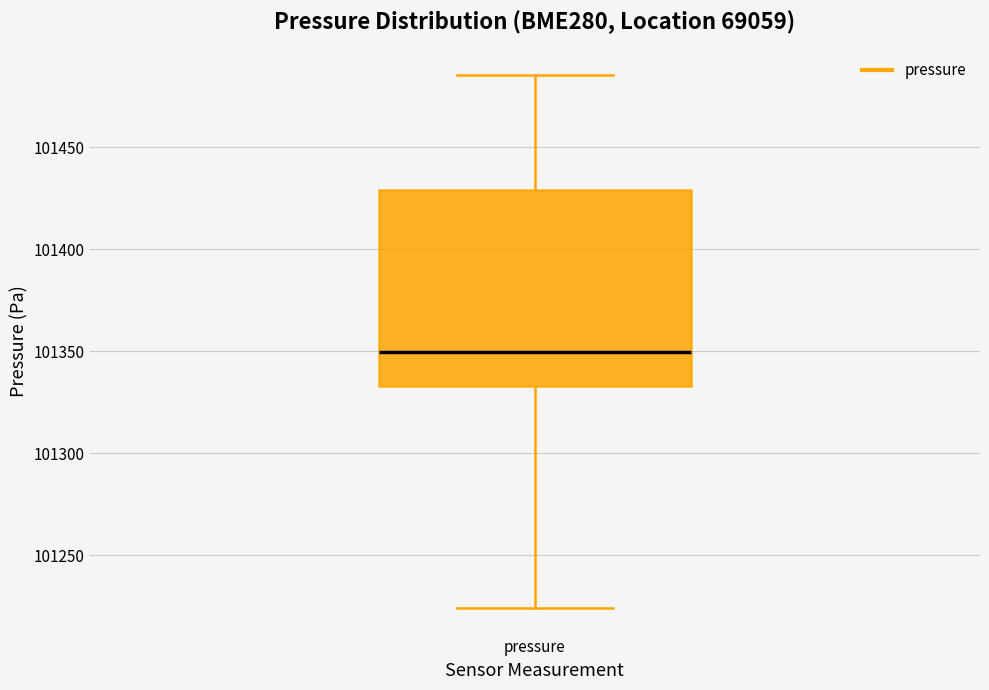

Where does the median line of the box for pressure sit on the y-axis? The values are not printed on the chart, so give them approximately, as read against the axis.

101350